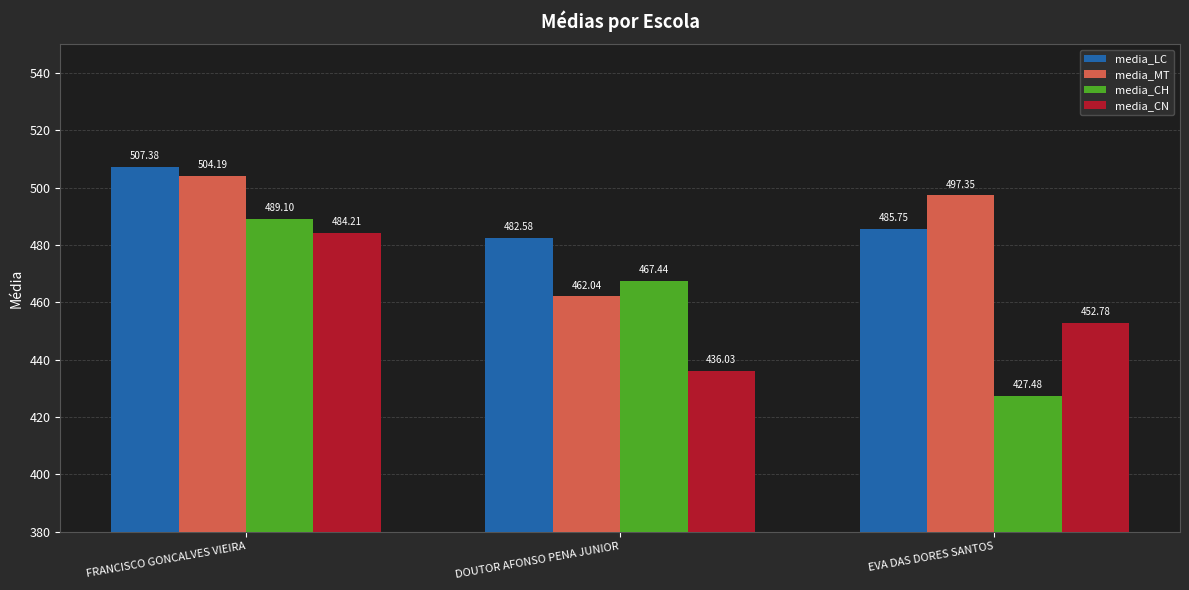

Rank the series by their maximum value, from lowest to highest.

media_CN, media_CH, media_MT, media_LC